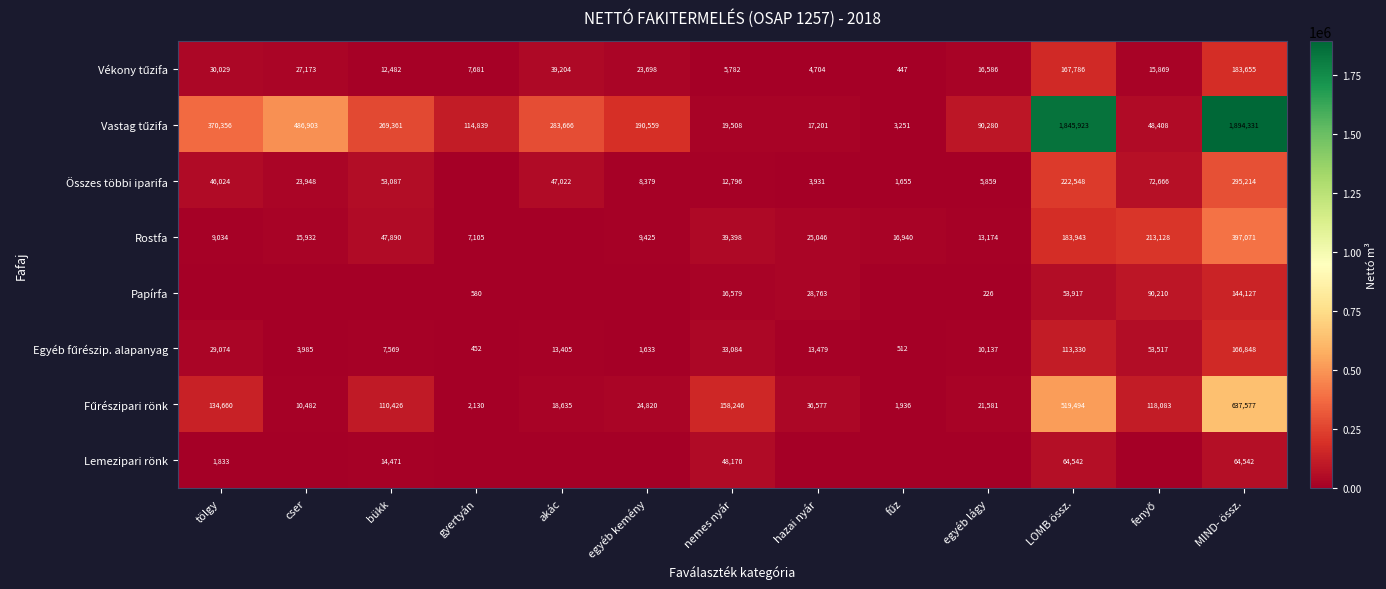

What is the difference between the highest and lowest values at nemes nyár?

152464